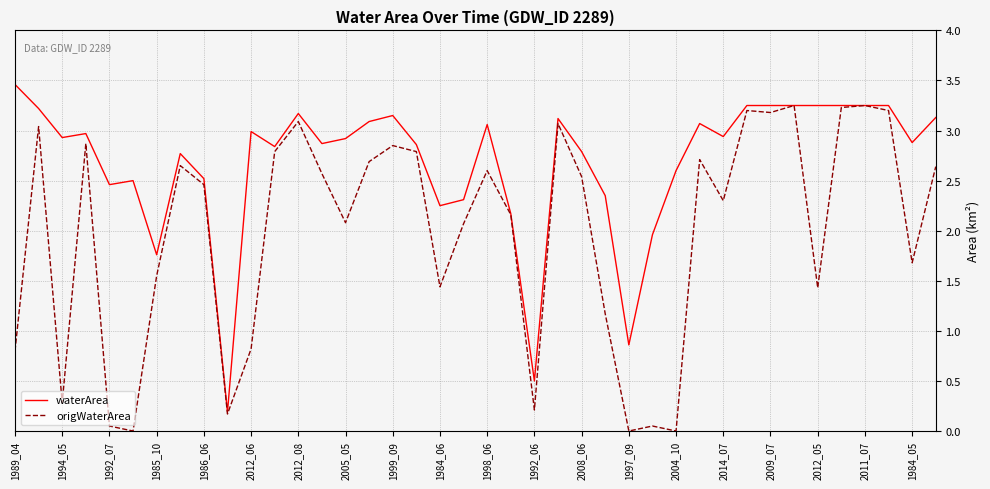

Rank the series by their maximum value, from highest to lowest.

waterArea, origWaterArea